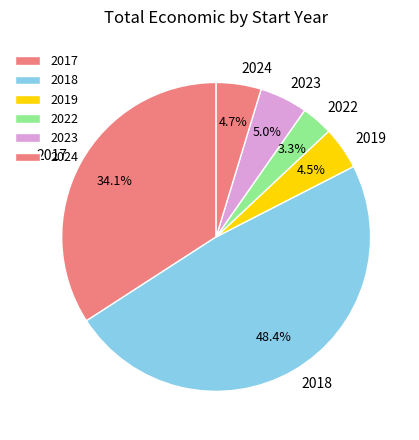

Does 2019 account for over 50% of the chart?

No